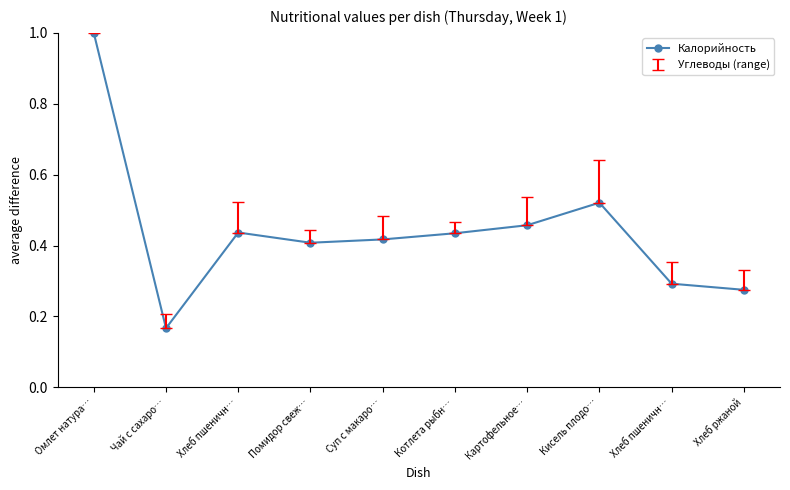

How many points are lower than both their immediate neighbors (excluding endpoints)?

2